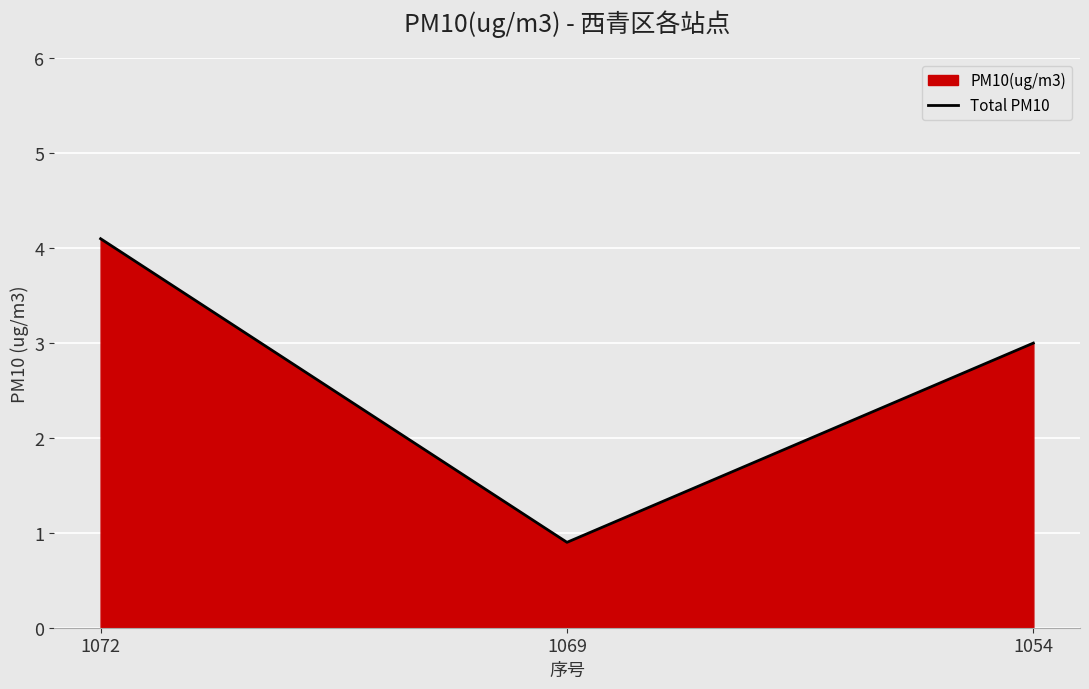

What is the average value?

2.7